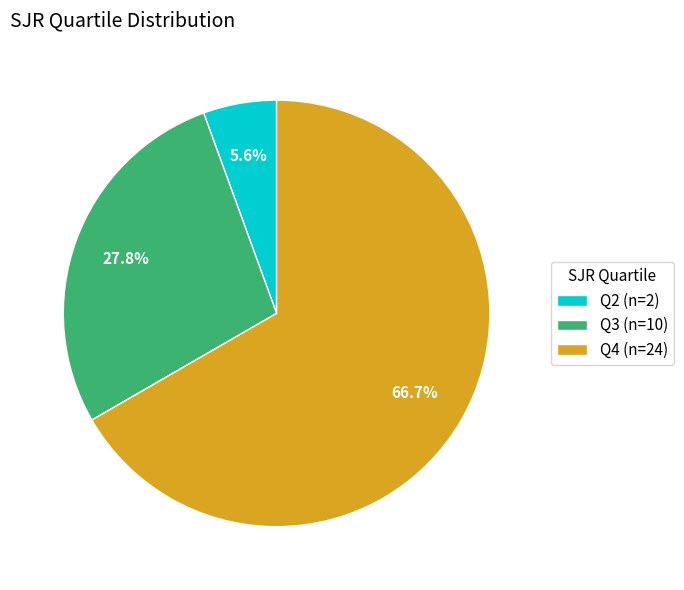

Rank the categories by value from highest to lowest.

Q4, Q3, Q2